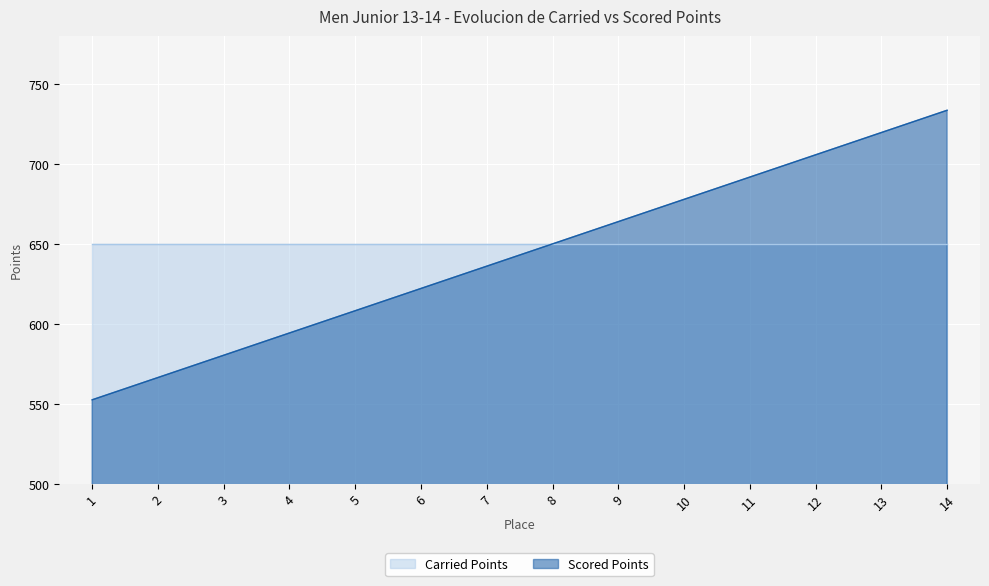

At which label does the data first exceed 650?

9